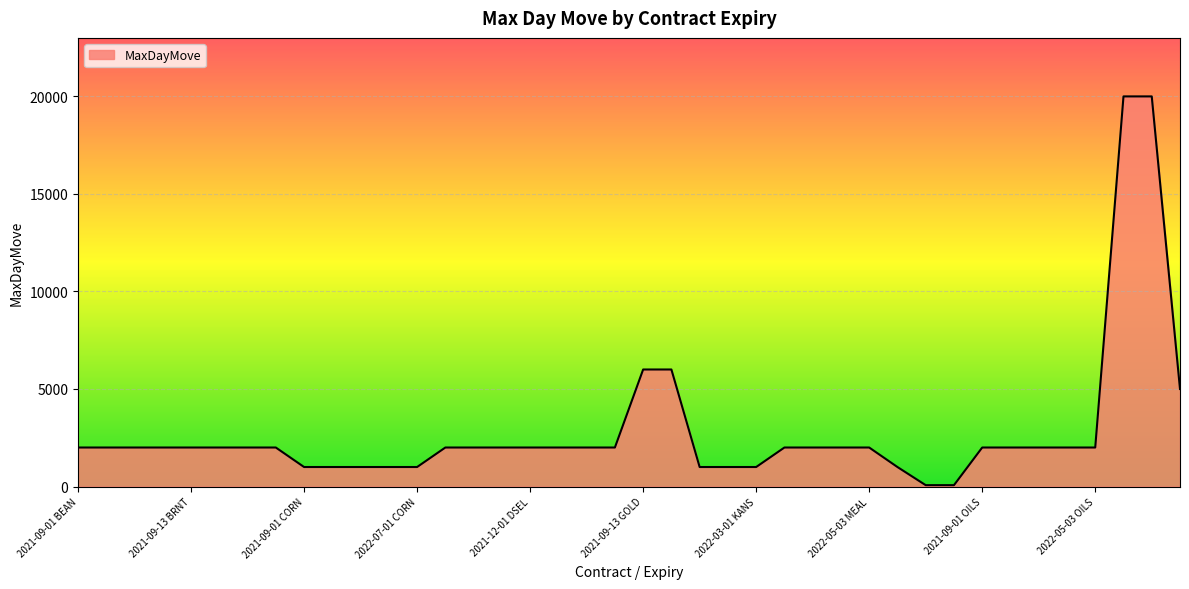

What is the greatest value displayed?

20000